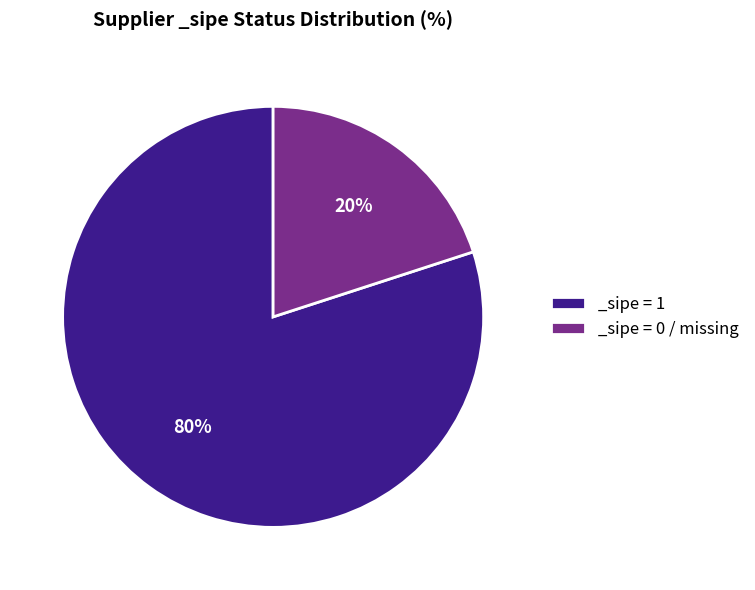

Which has a higher value, _sipe = 1 or _sipe = 0 / missing?

_sipe = 1